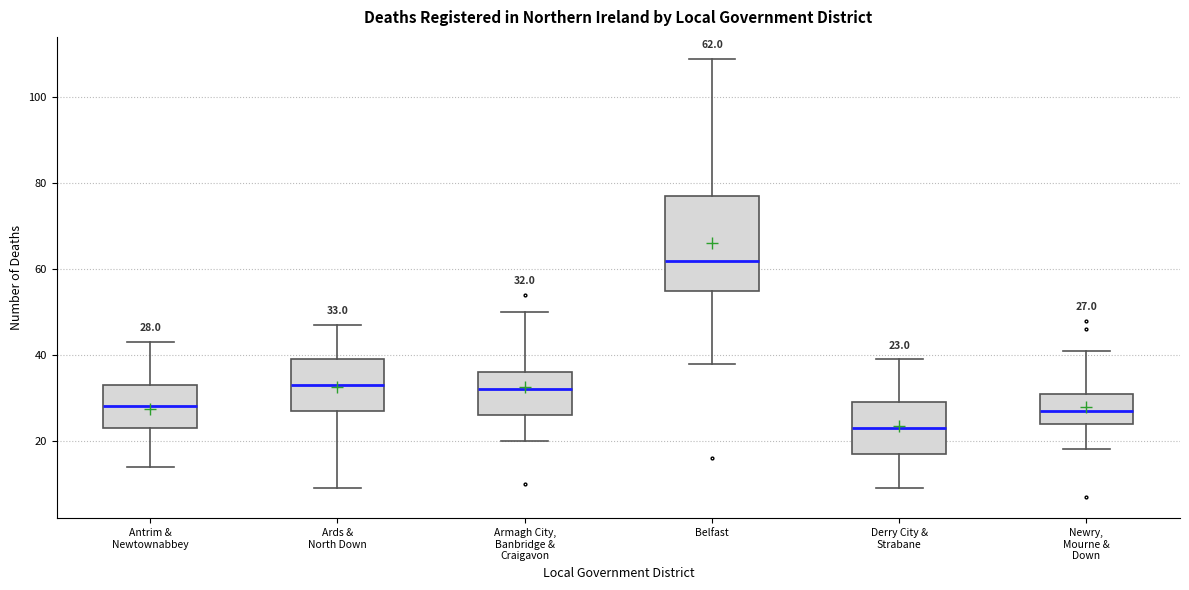

Comparing the boxes themselves (not the whiskers), which one is the tallest?

Belfast